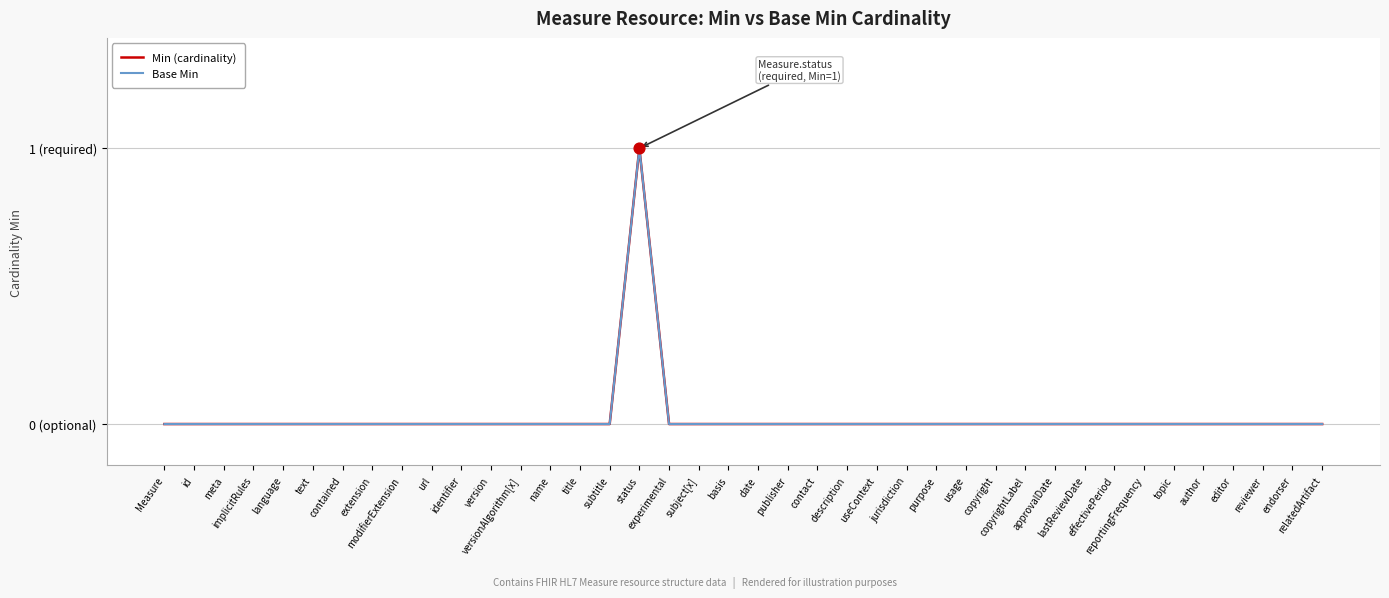

Is this an area chart (filled region under the line)?

No